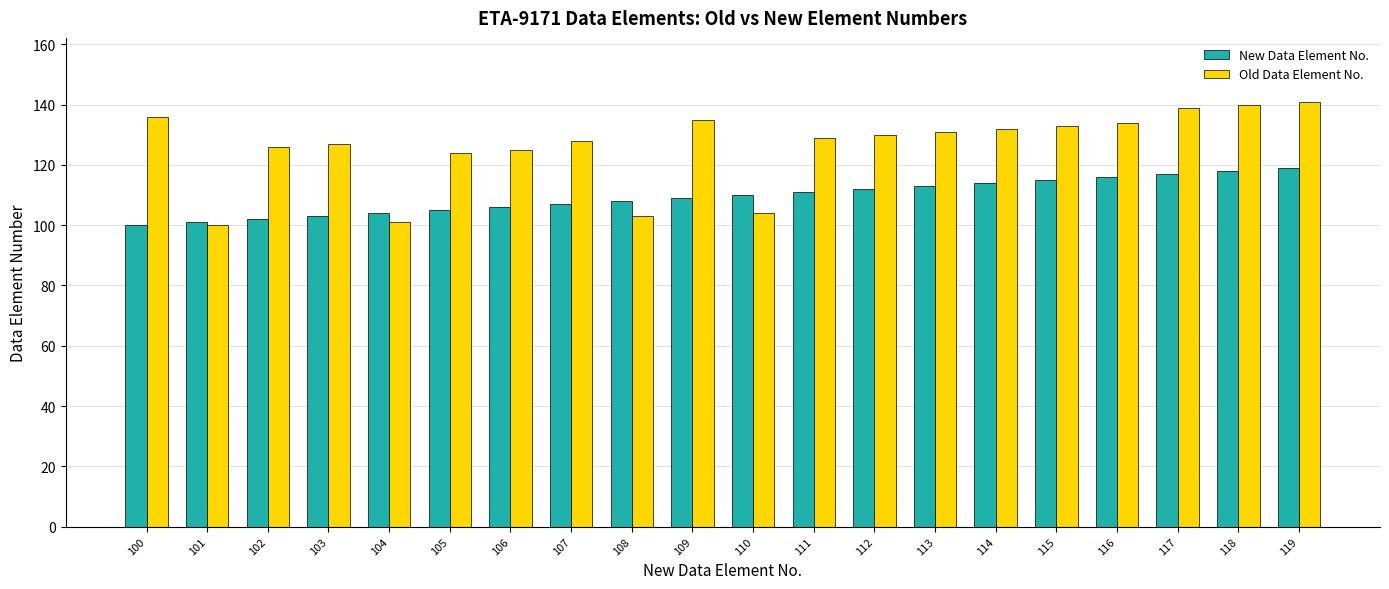

What is the total value across all series at 114?

246